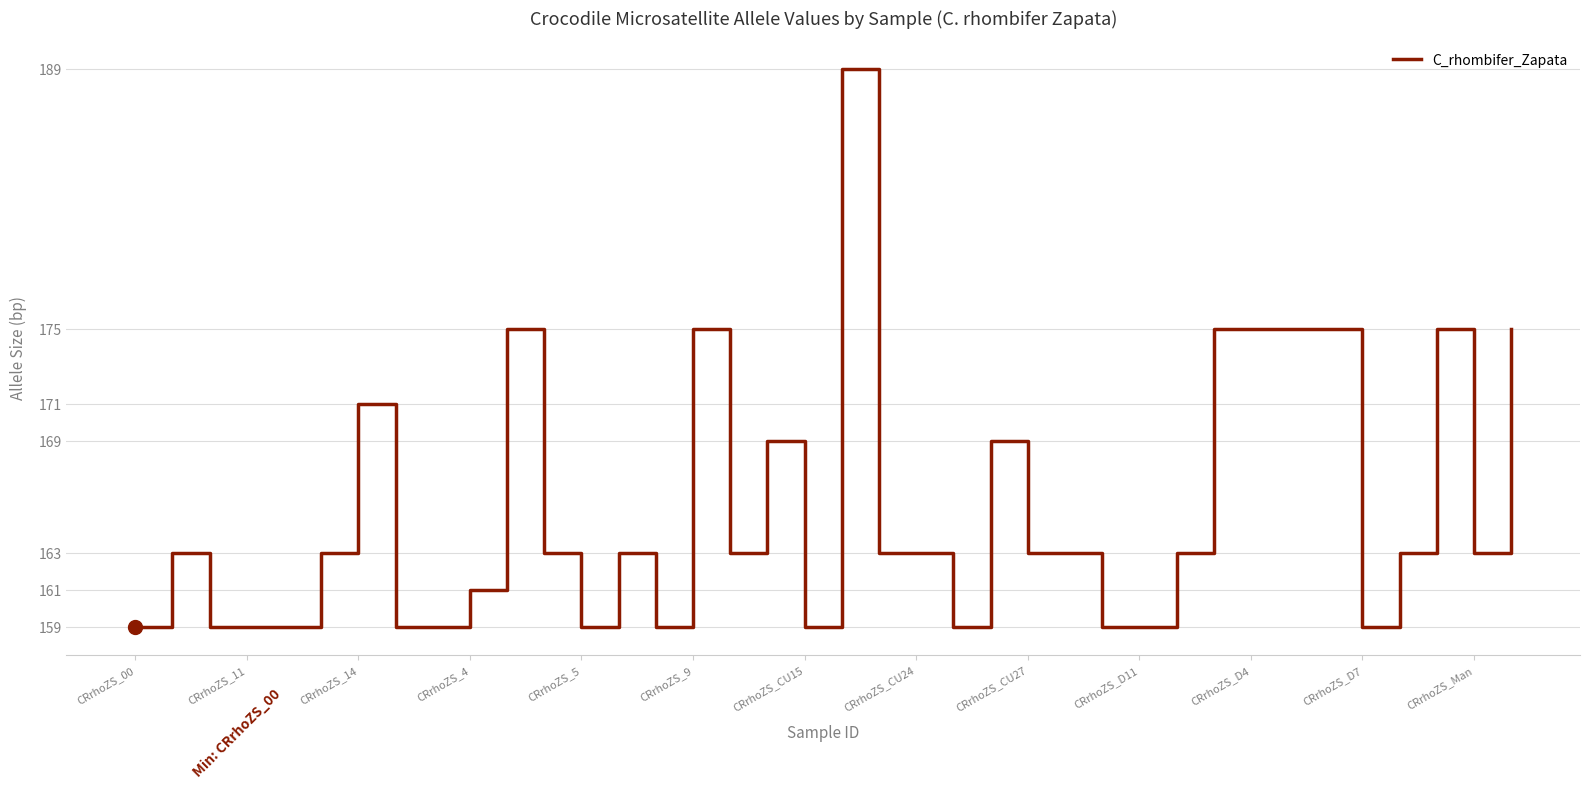

Is this an area chart (filled region under the line)?

No